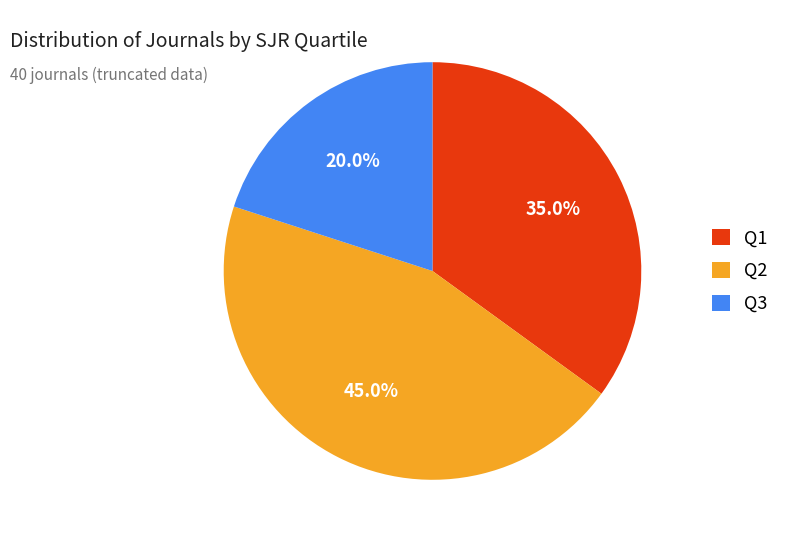

To the nearest percent, what is the average slice percentage?

33%